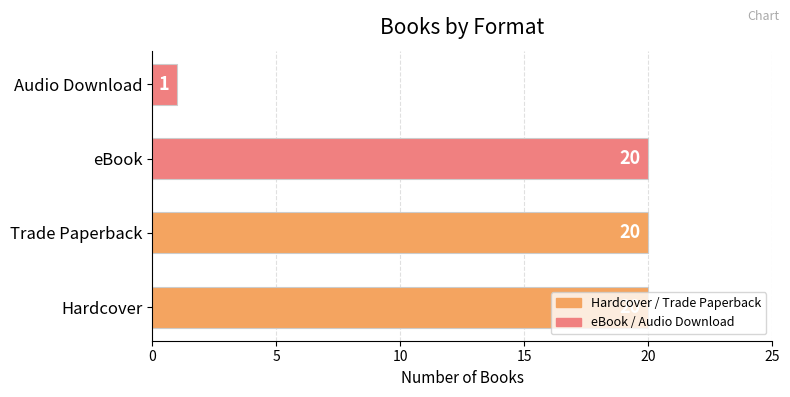

How many data points does each series have?

4